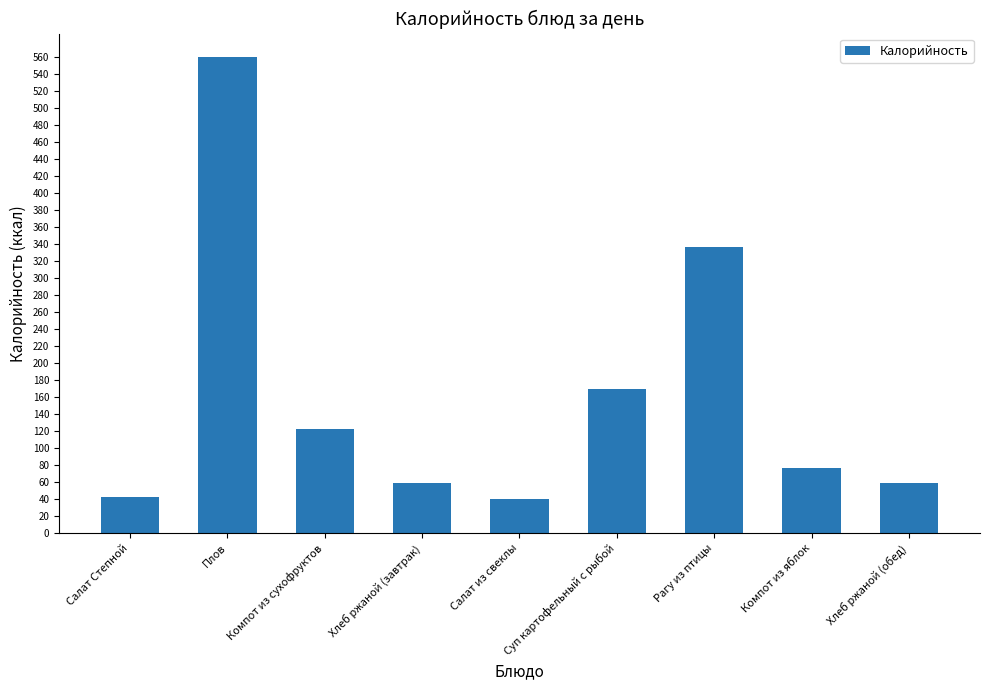

Which has a higher value, Салат из свеклы or Суп картофельный с рыбой?

Суп картофельный с рыбой